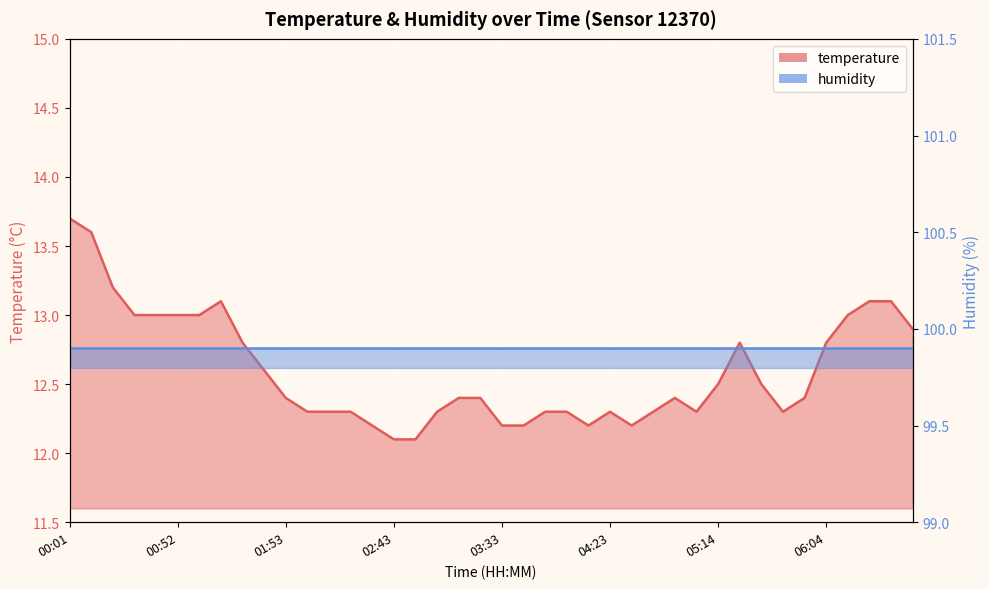

What is the difference between the maximum and minimum values?

1.6